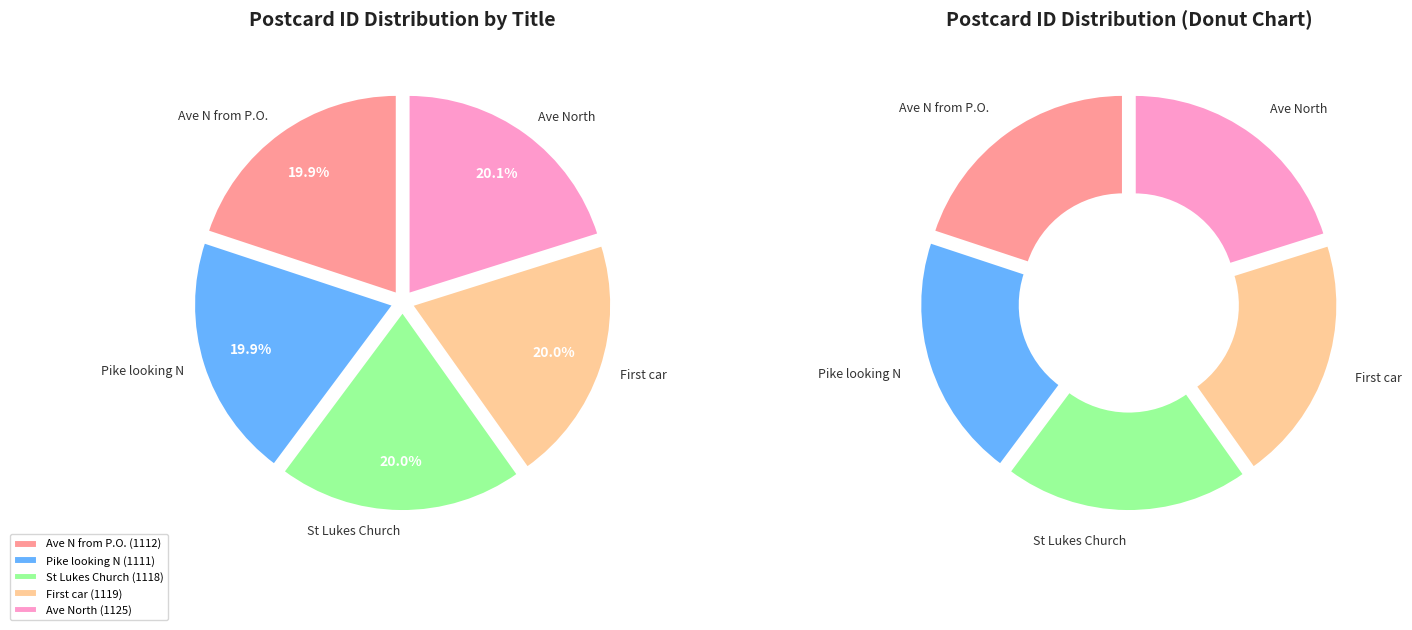

Between Bustleton Ave North and Bustleton Ave North from P.O., which is larger?

Bustleton Ave North